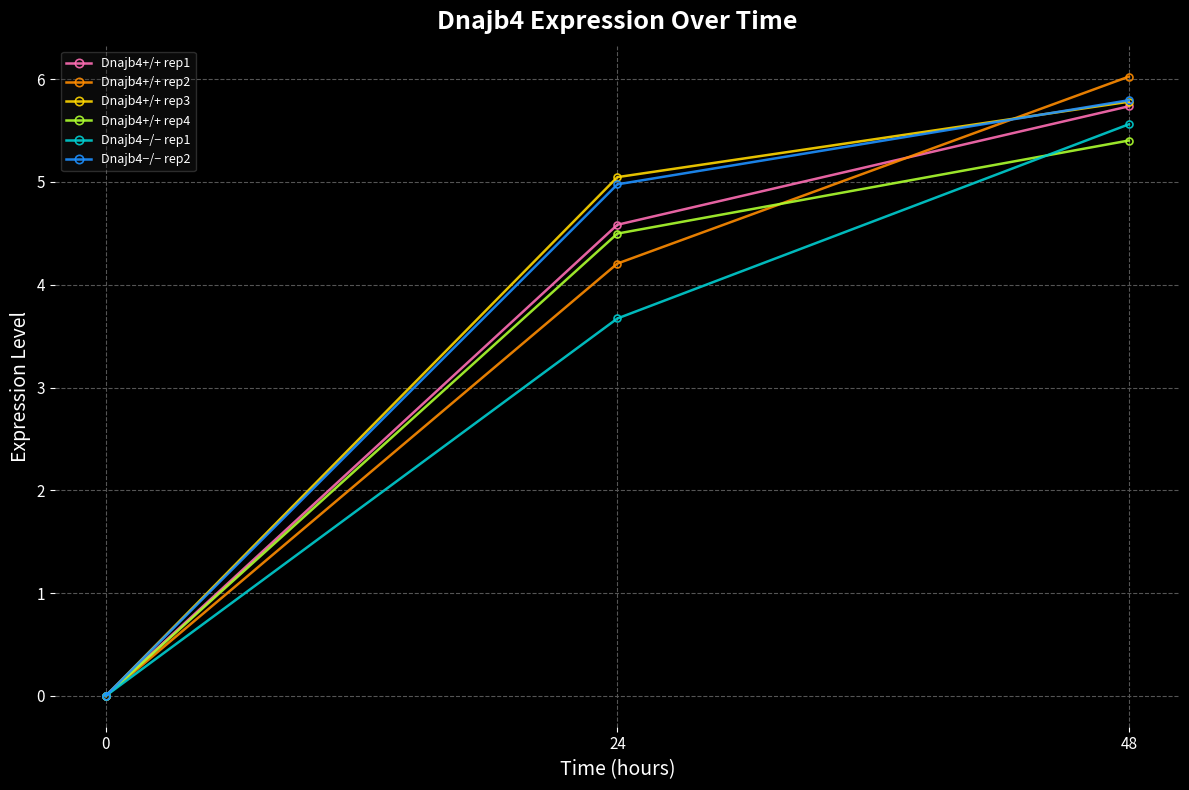

What is the highest value of the Dnajb4+/+ rep1 series?

5.7